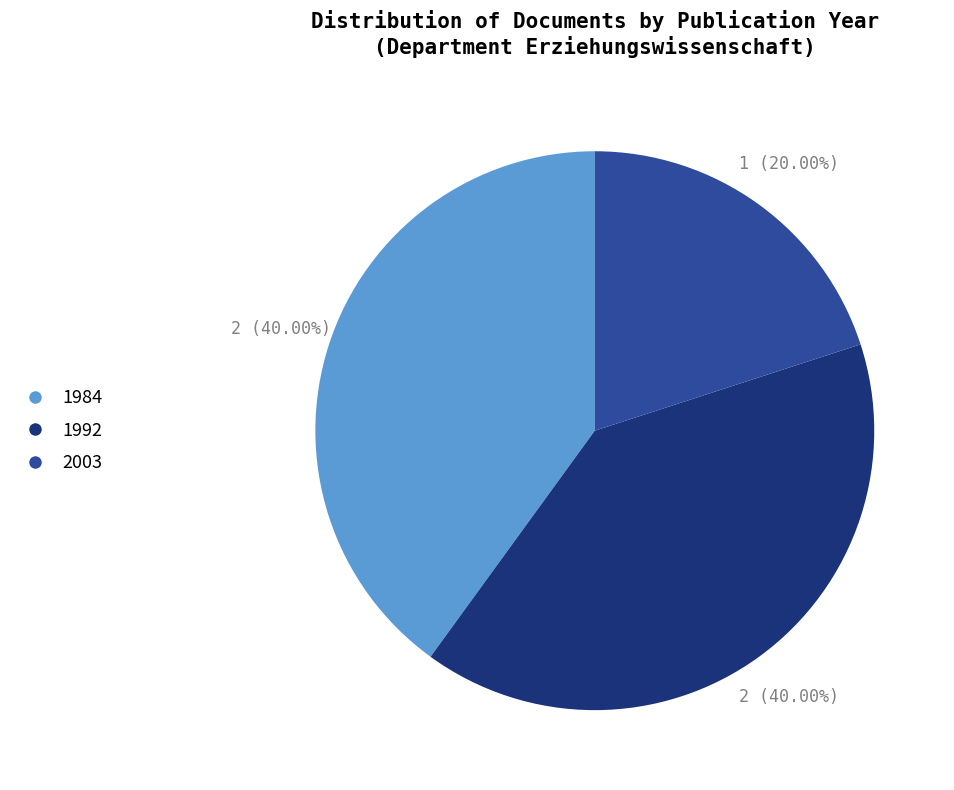

Is 1984 the majority of the pie?

No